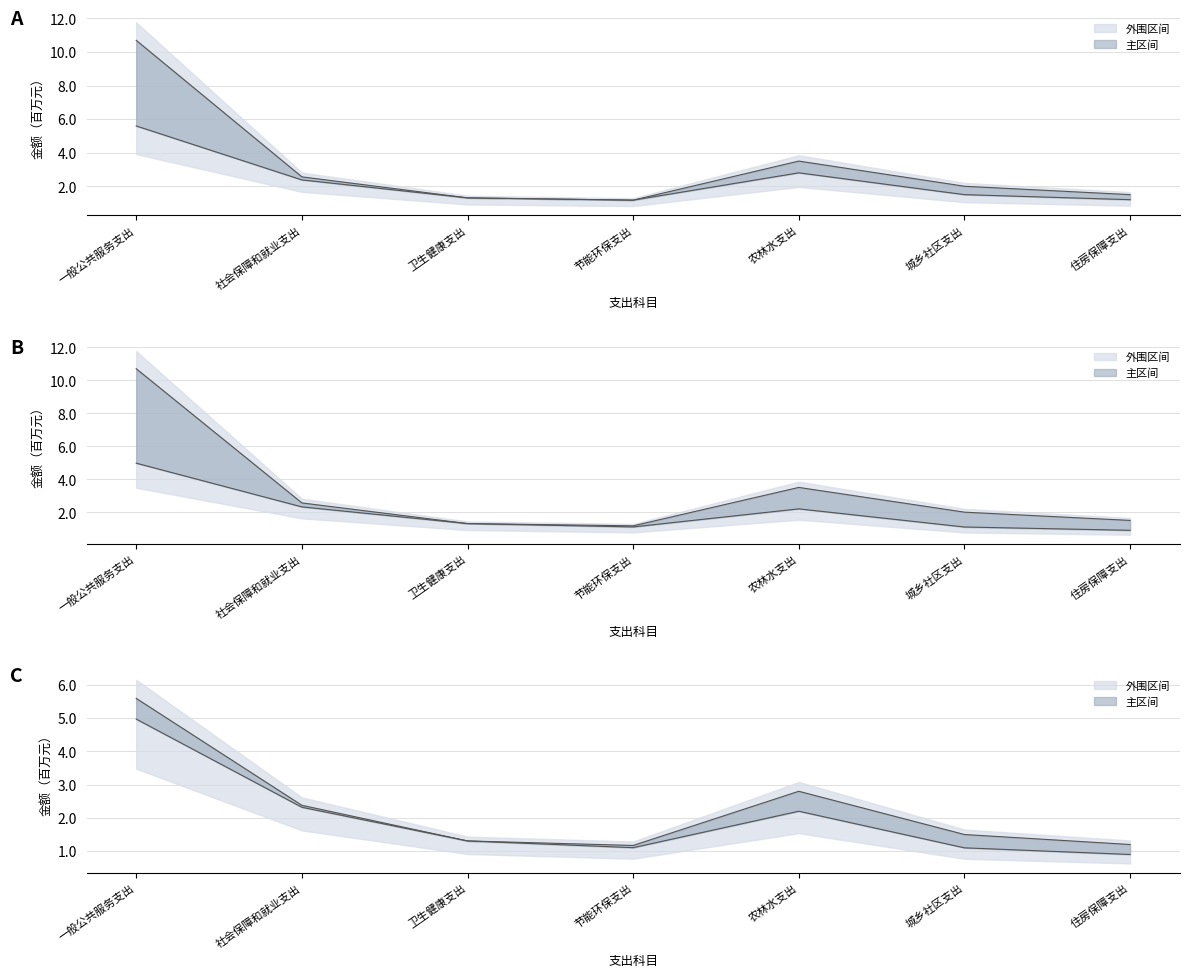

What is the minimum value for 上线?

1.2